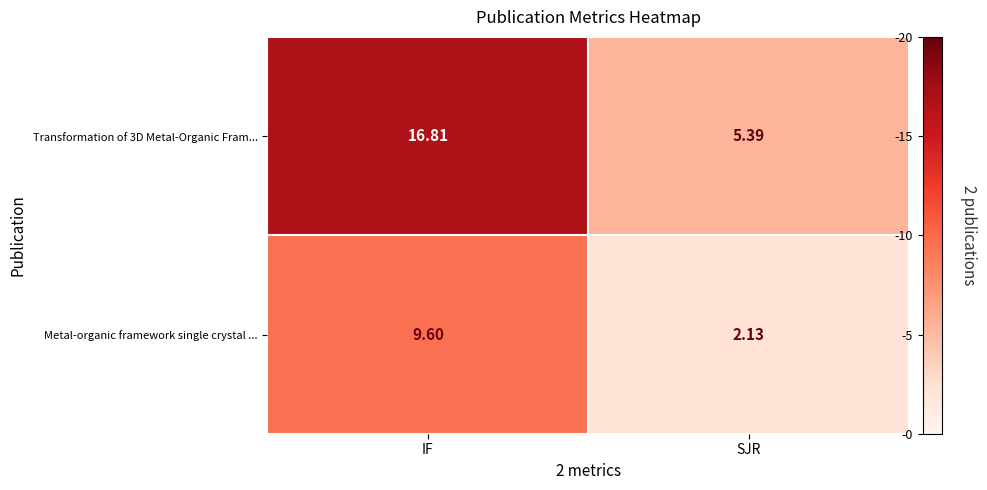

At which category is the sum across all series the highest?

IF